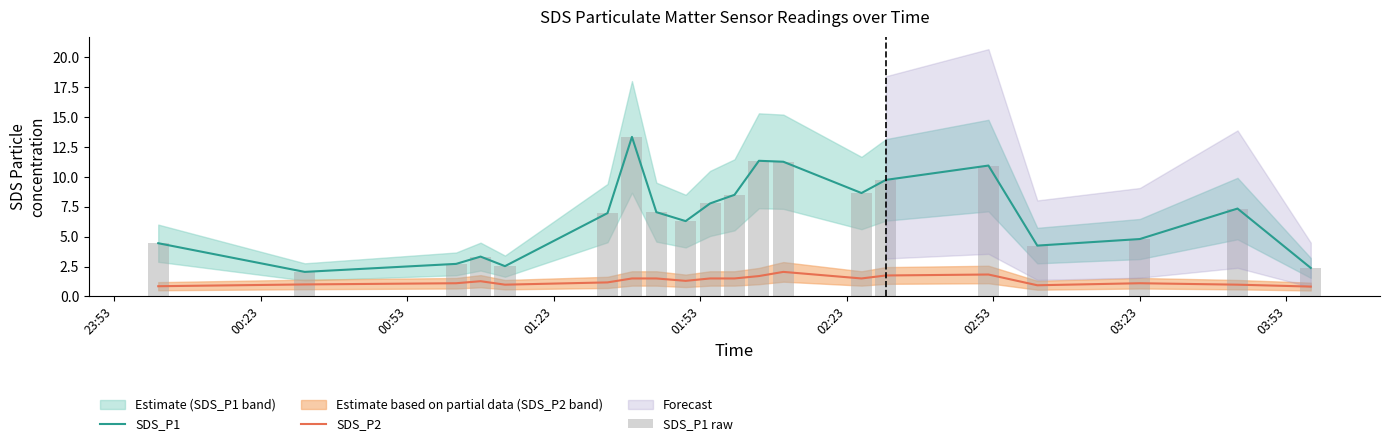

True or false: SDS_P1 and SDS_P2 cross at least once.

False